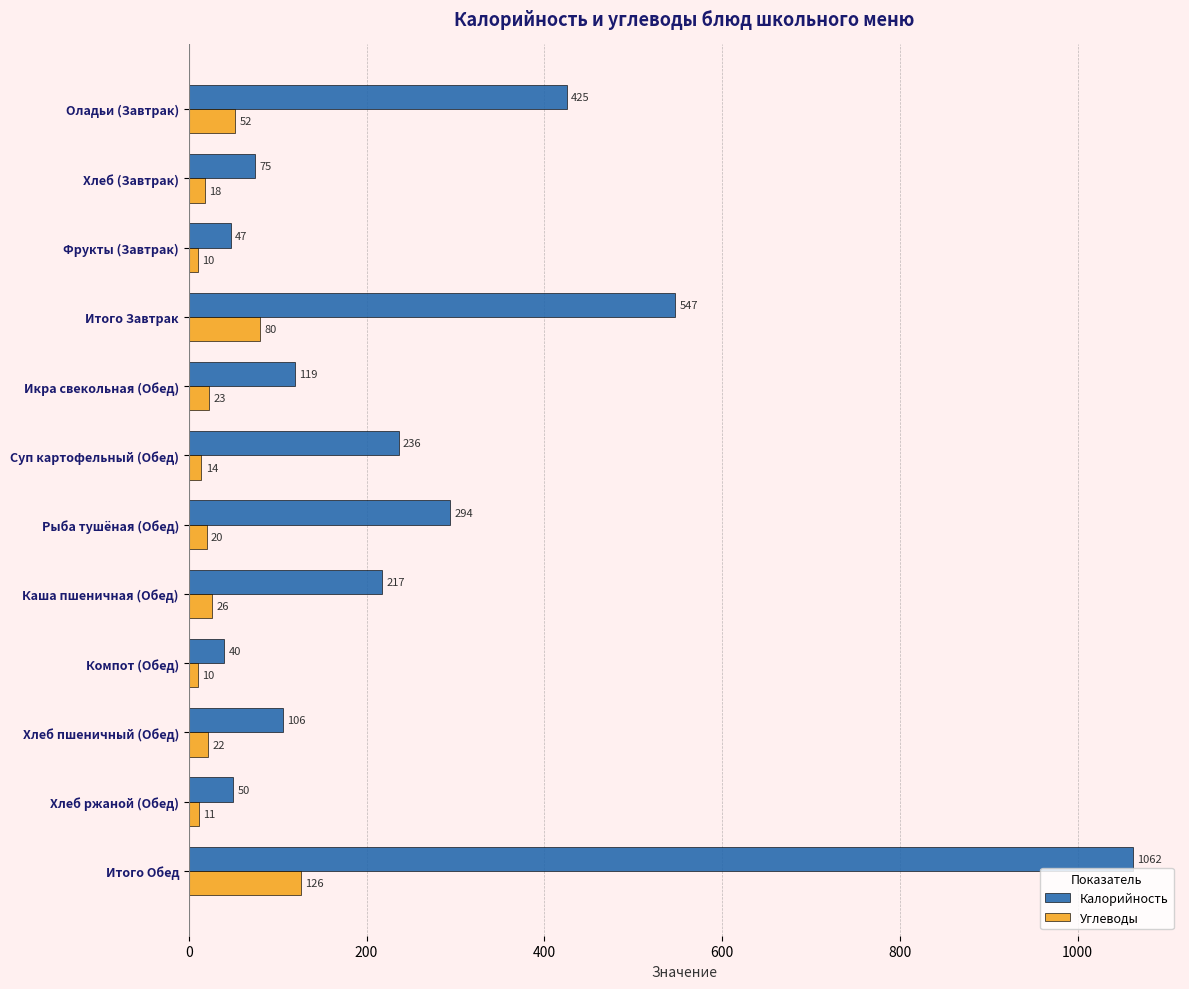

What is the difference between the maximum and minimum values in the Углеводы series?

116